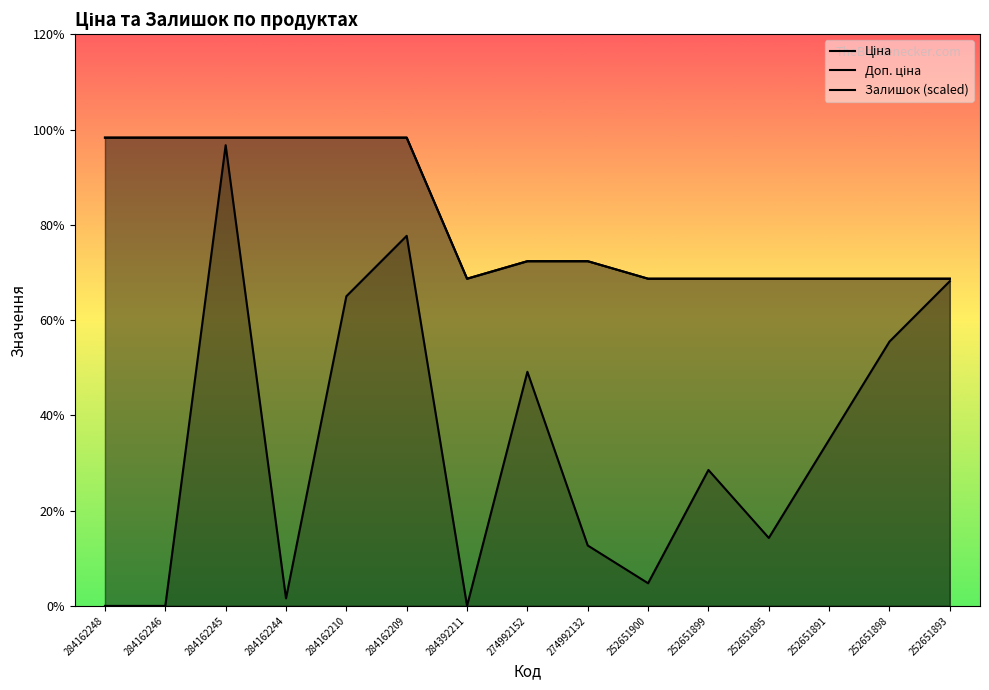

What is the label of the 5th point from the left?

284162210